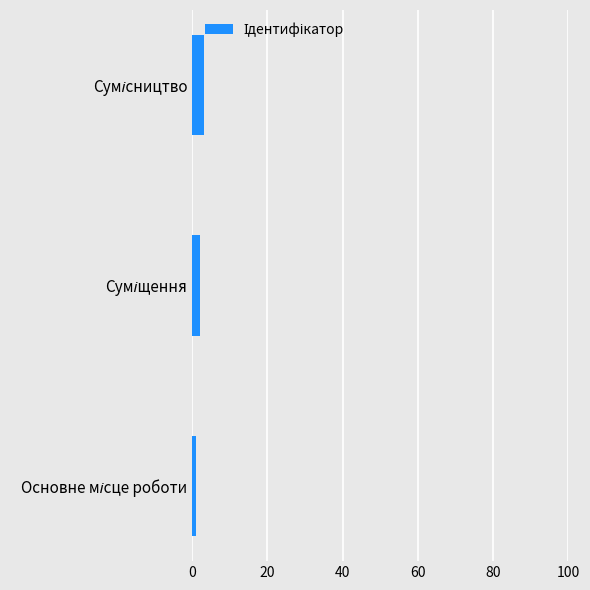

What is the maximum value shown in the chart?

3